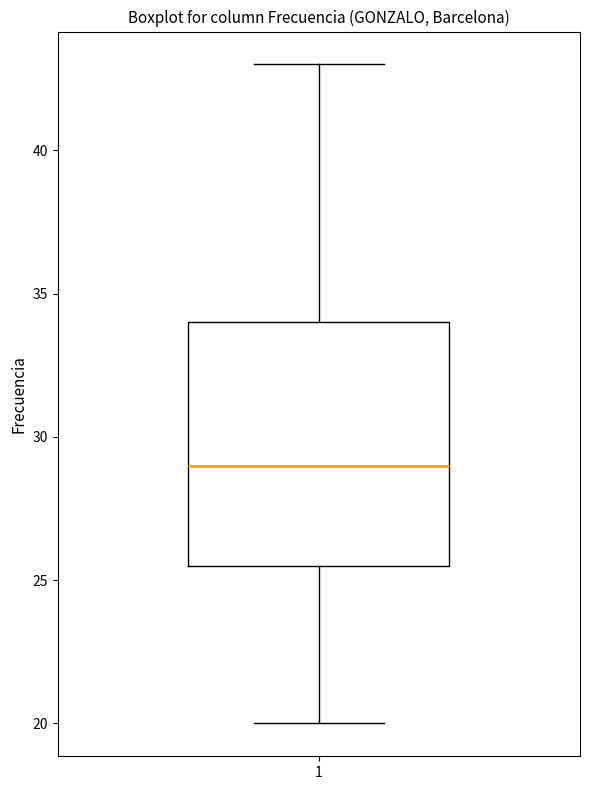

Read this box plot against the y-axis: the position of the median line, the range covered by the box, and the ends of both whiskers. The values are not printed on the chart, so give them approximately, as read against the axis.

median 29.0, box 25.5 to 34.0, whiskers 20.0 to 43.0